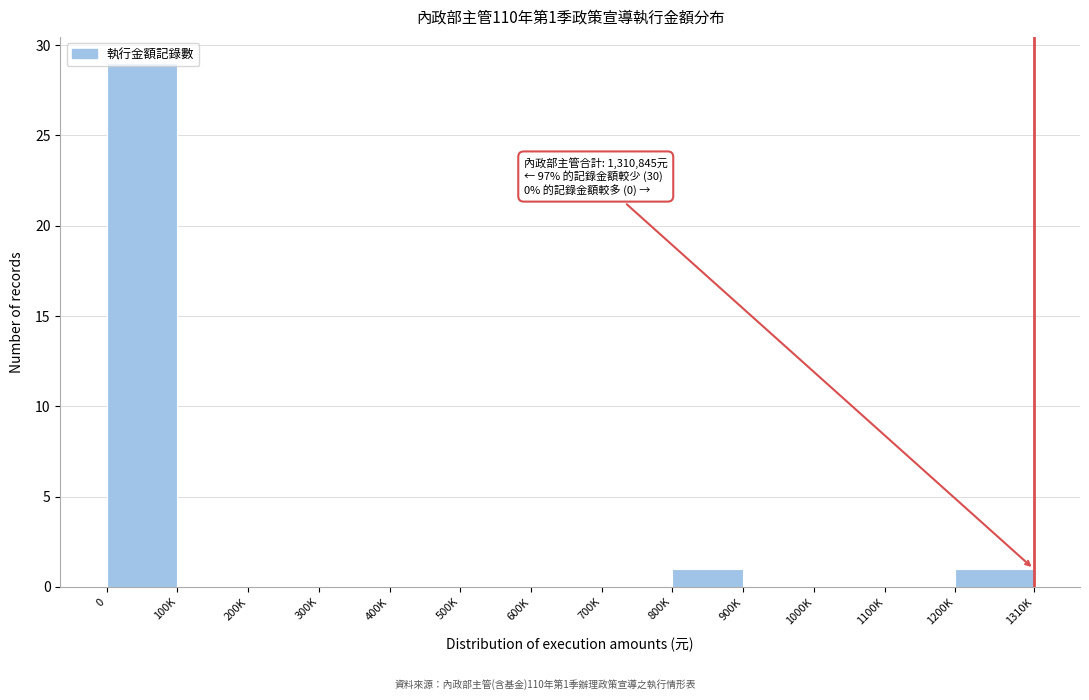

The value at 600K is 0. True or false?

True